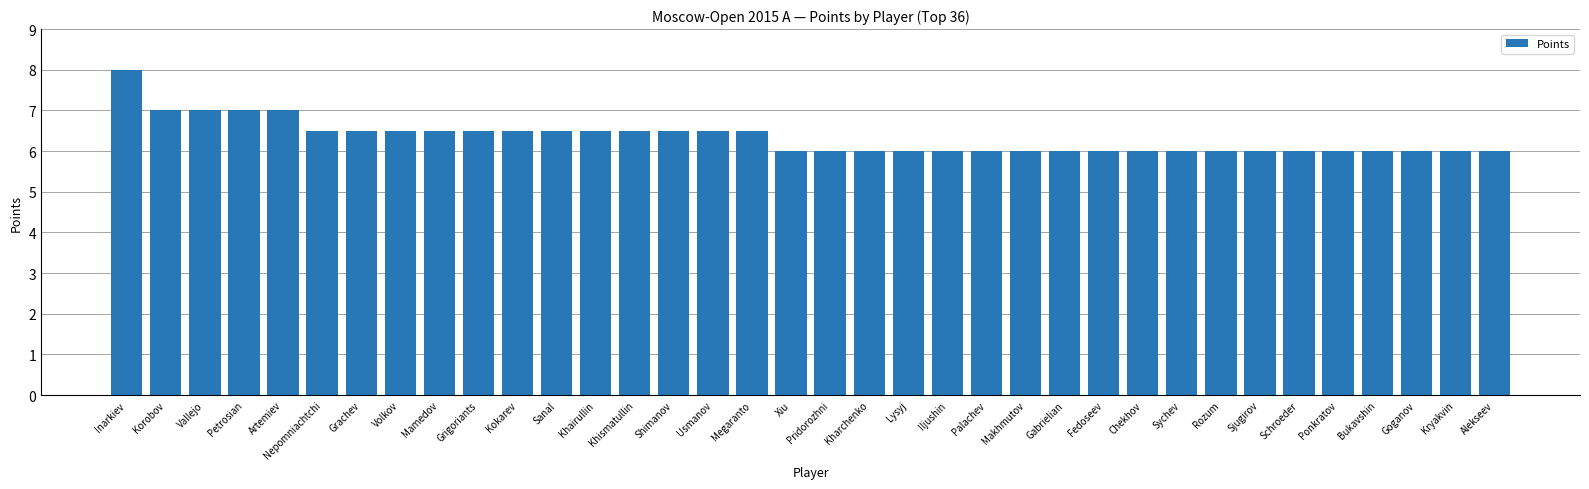

What is the sum of all values?

228.0